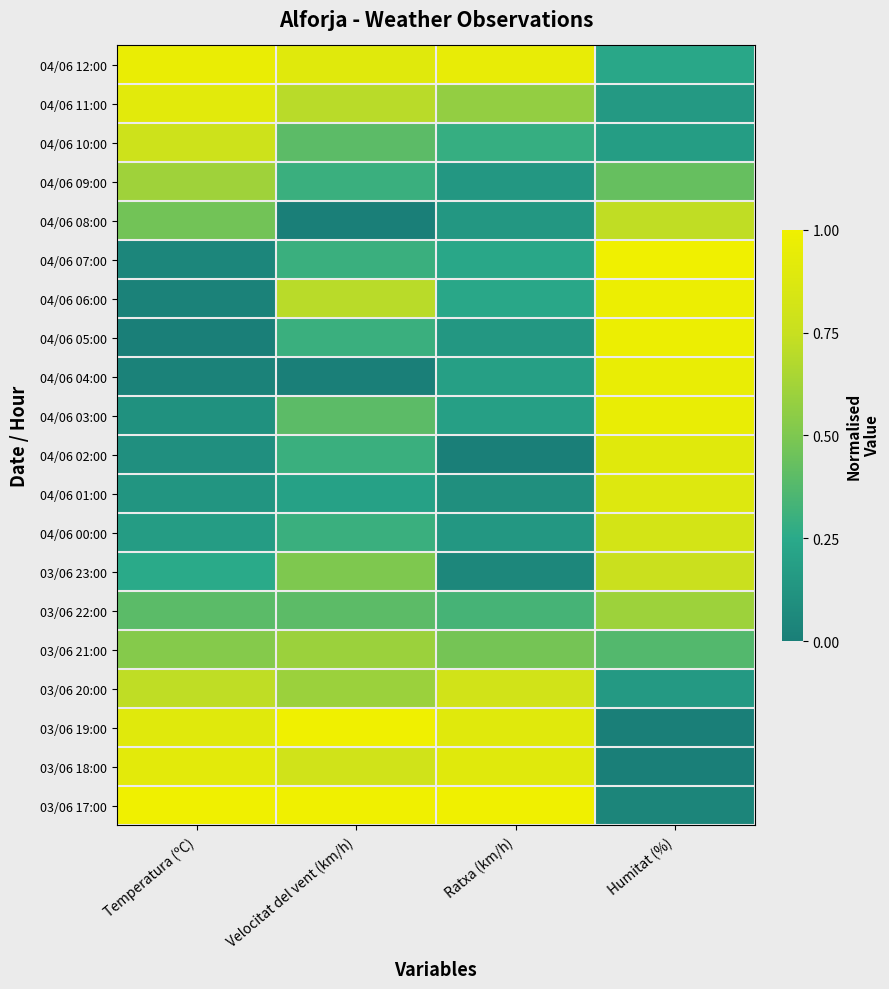

At how many categories does at least one series exceed 0?

4